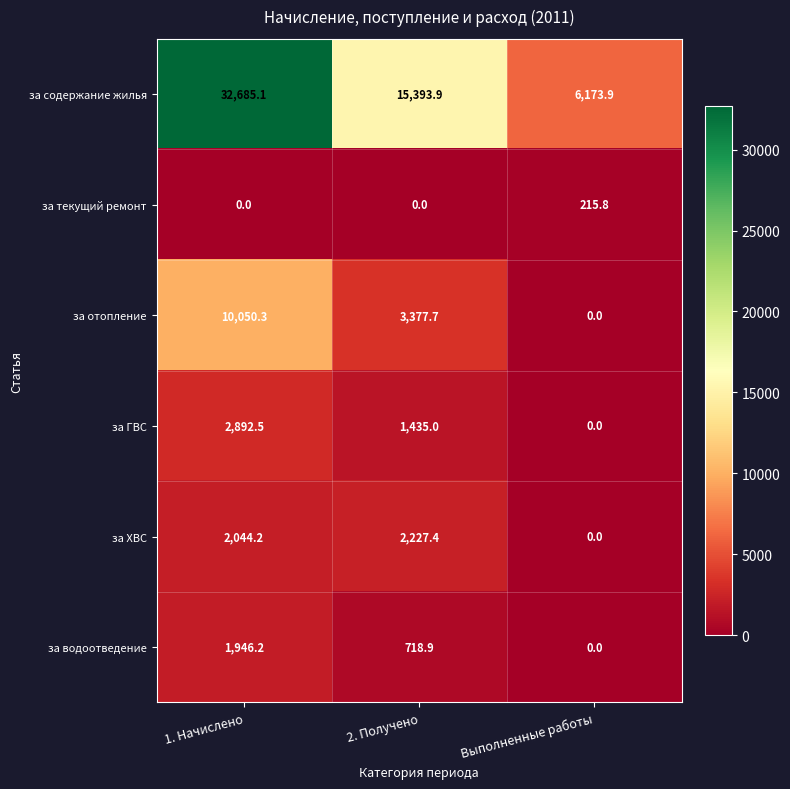

What is the maximum value shown in the chart?

32685.1